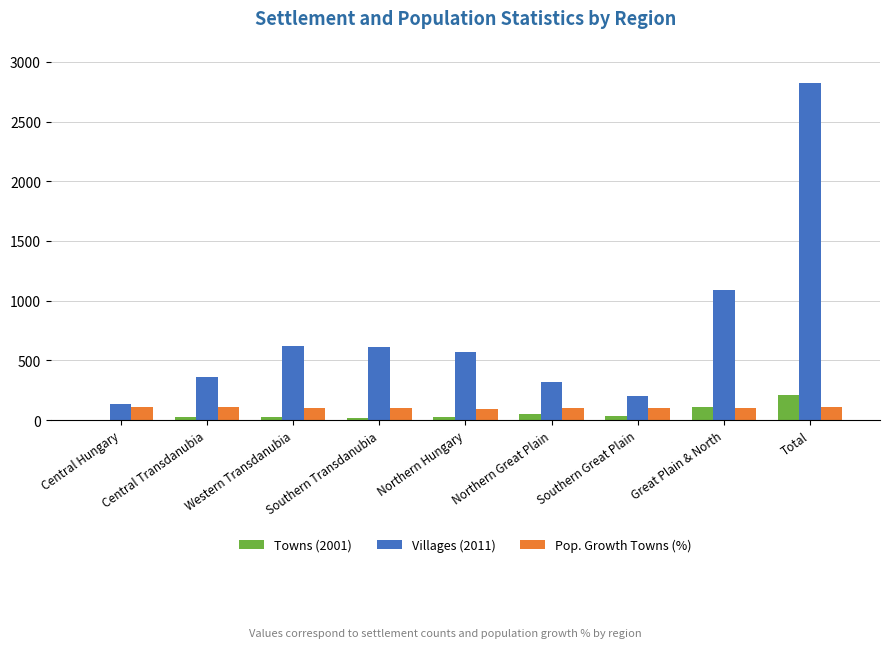

What is the sum of all Villages (2011) values?

6741.0